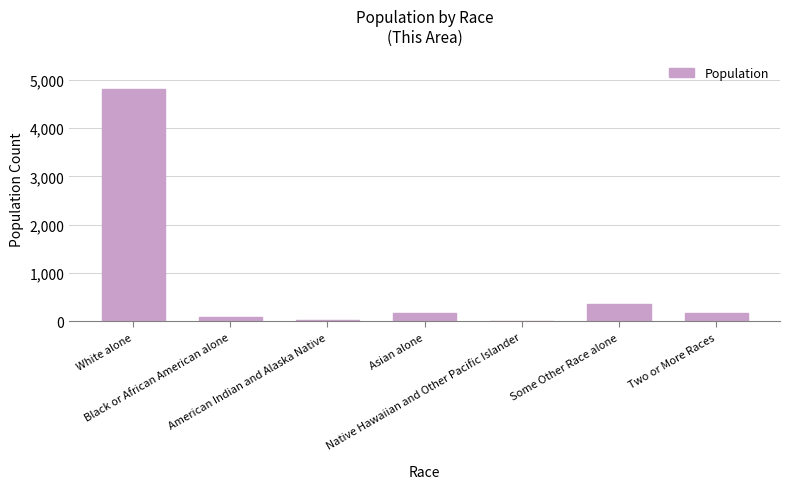

What is the sum of all values?

5648